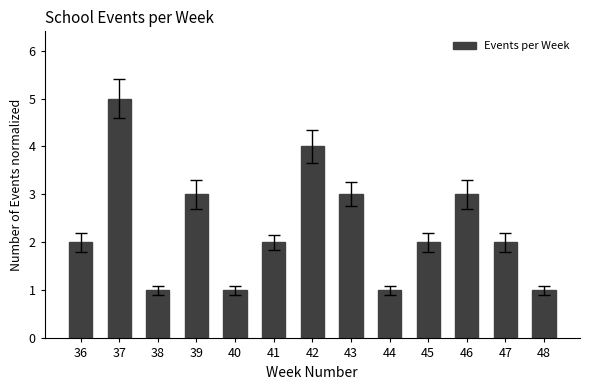

What is the difference between the maximum and second lowest values?

4